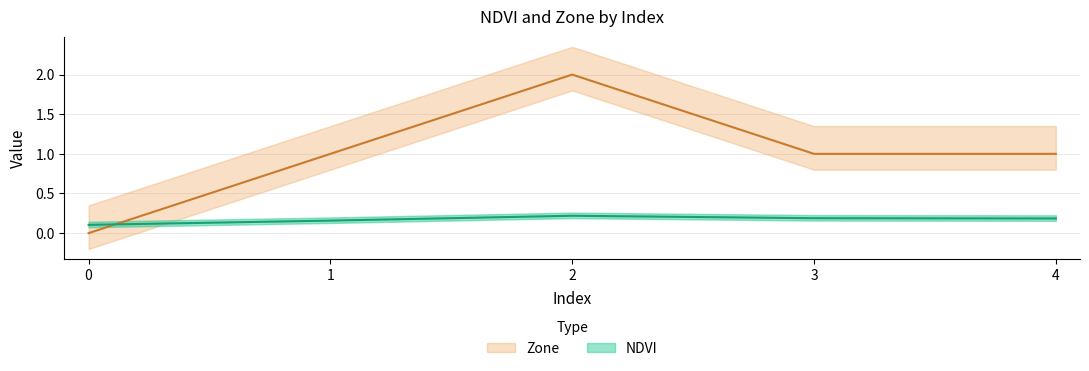

How many data points does each series have?

5